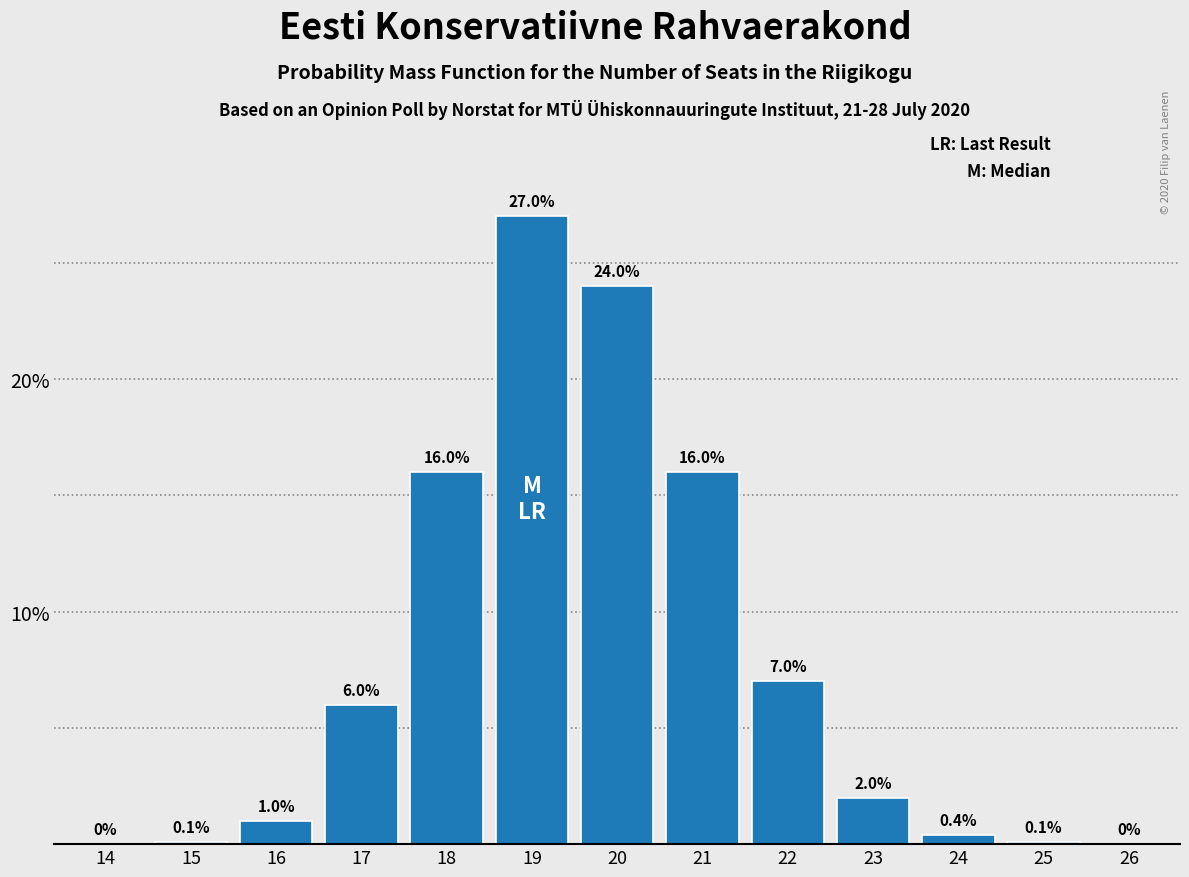

Reading left to right, extract all data points from this chart.

14=0.0	15=0.1	16=1.0	17=6.0	18=16.0	19=27.0	20=24.0	21=16.0	22=7.0	23=2.0	24=0.4	25=0.1	26=0.0